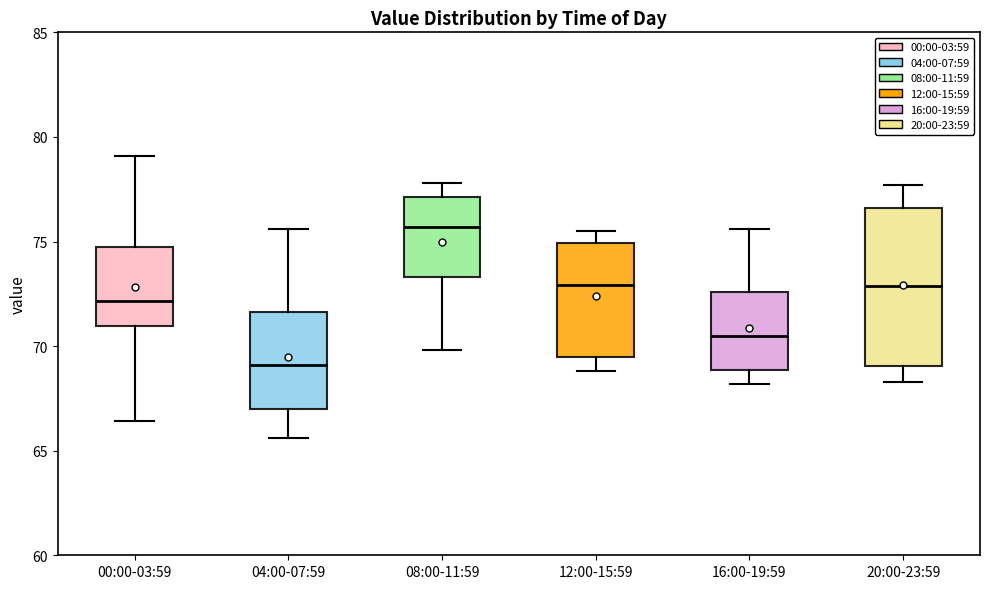

Which box is the tallest, from its lower edge to its upper edge?

20:00-23:59